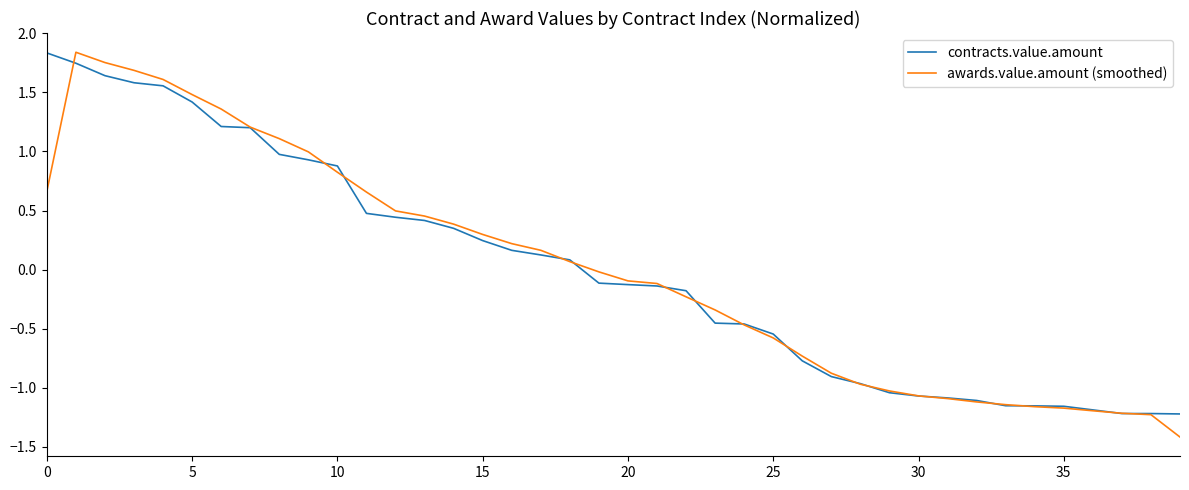

What is the minimum value shown in the chart?

-1.4